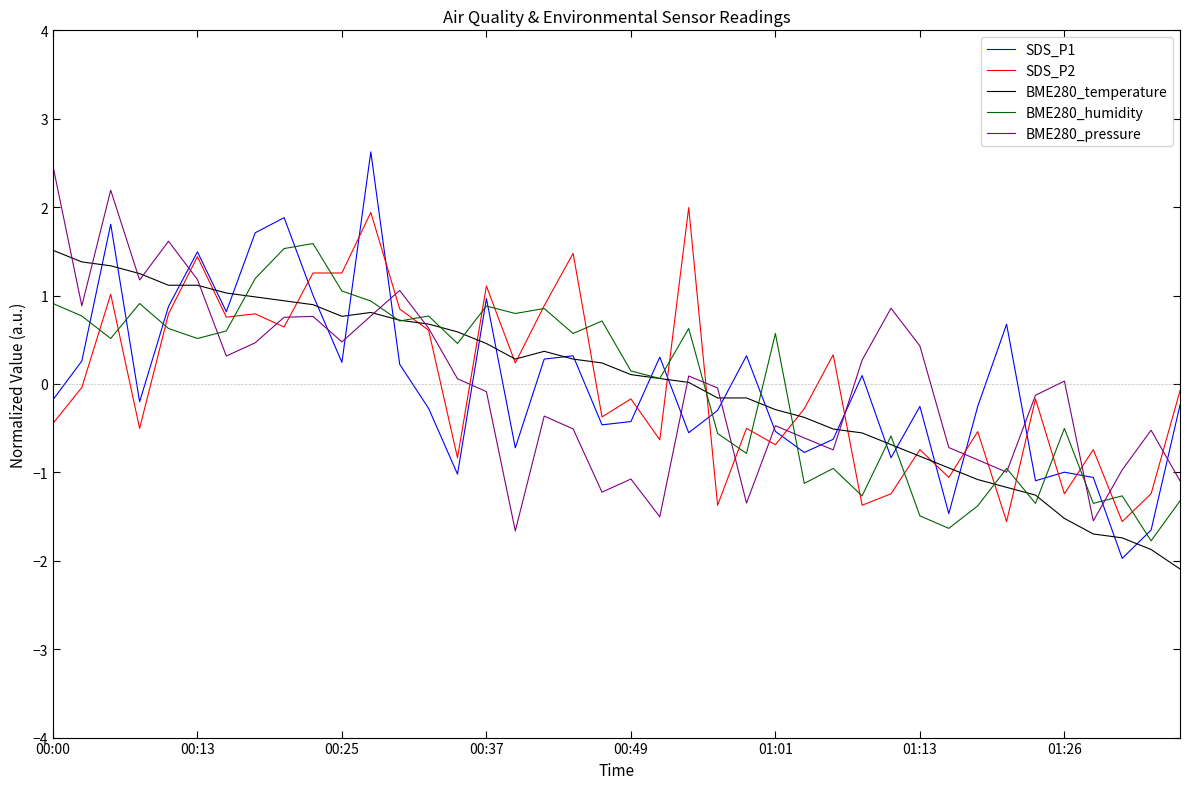

Which series has the widest spread of values?

SDS_P1